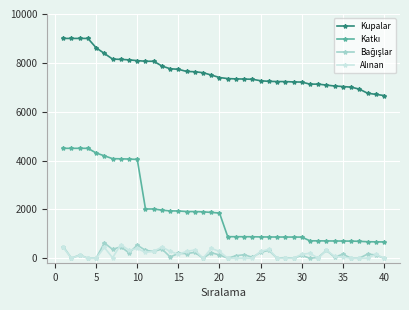

How many distinct data groups are displayed?

4